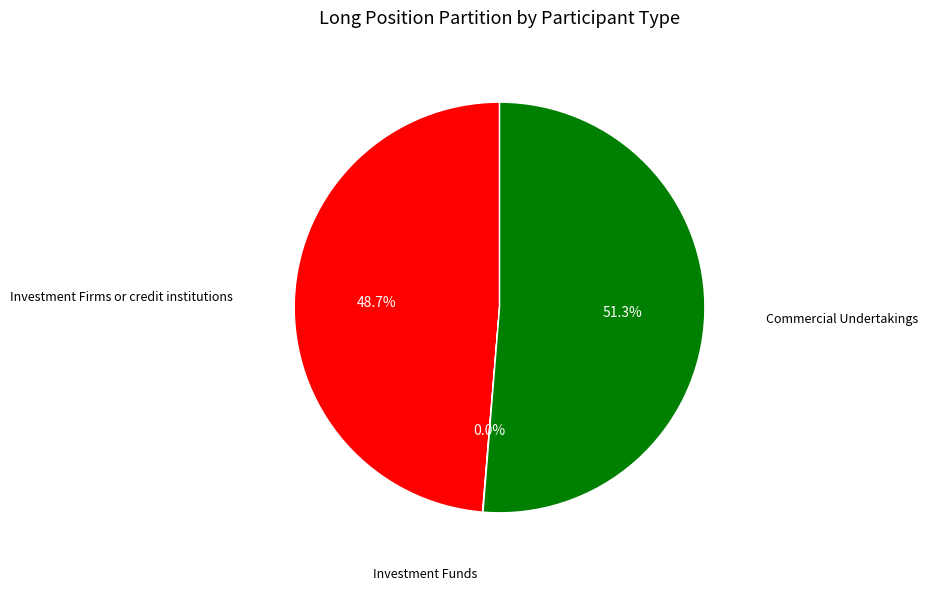

To the nearest percent, what is the average slice percentage?

33%